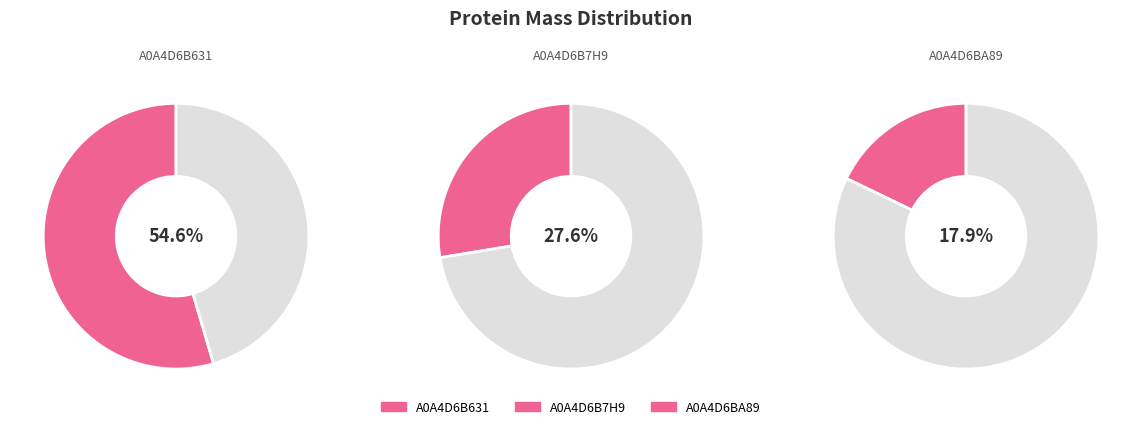

To the nearest percent, what percentage of the pie is A0A4D6B631?

55%